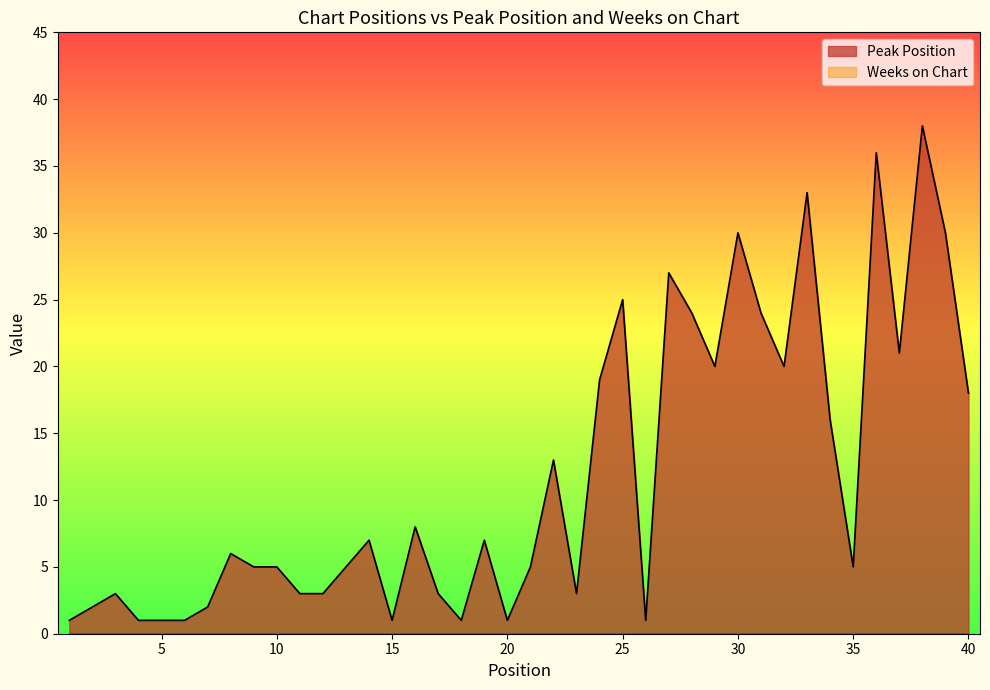

What is the smallest value displayed?

0